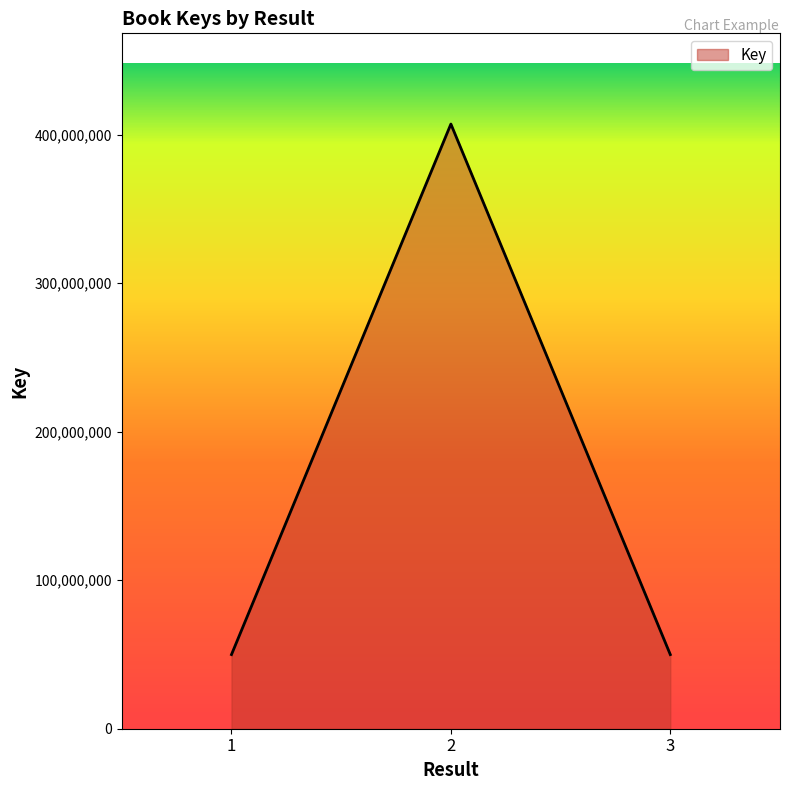

Which label corresponds to the largest value in the chart?

2